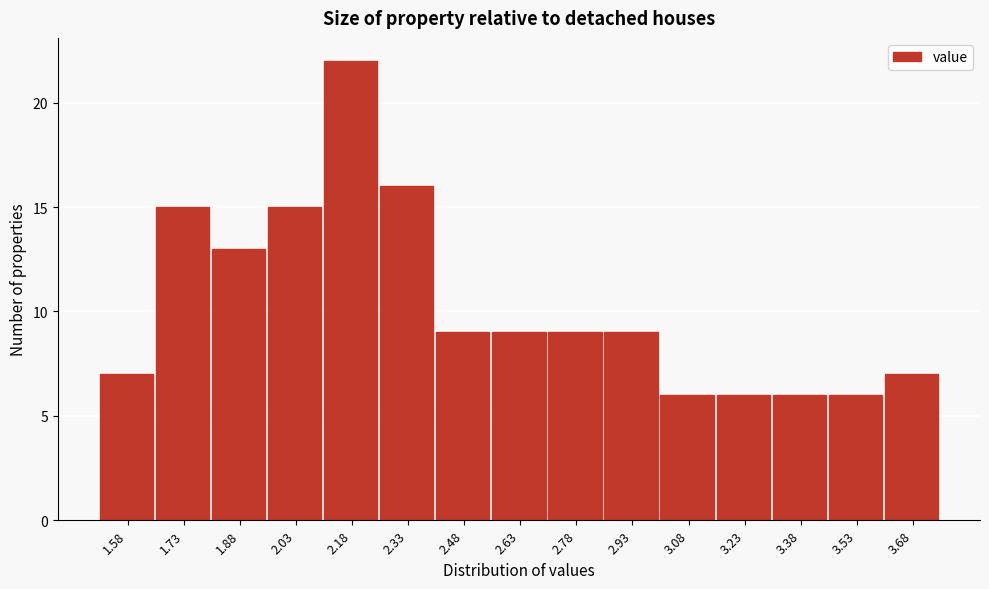

Reading left to right, transcribe this chart: for each bar, give the range it covers on the x-axis and its height. Neither the bar edges nor the heights are printed on the chart, so give them approximately, as read against the axes.

1.50 to 1.66: 7
1.66 to 1.80: 15
1.80 to 1.96: 13
1.96 to 2.10: 15
2.10 to 2.26: 22
2.26 to 2.40: 16
2.40 to 2.56: 9
2.56 to 2.70: 9
2.70 to 2.86: 9
2.86 to 3.00: 9
3.00 to 3.16: 6
3.16 to 3.30: 6
3.30 to 3.46: 6
3.46 to 3.60: 6
3.60 to 3.76: 7